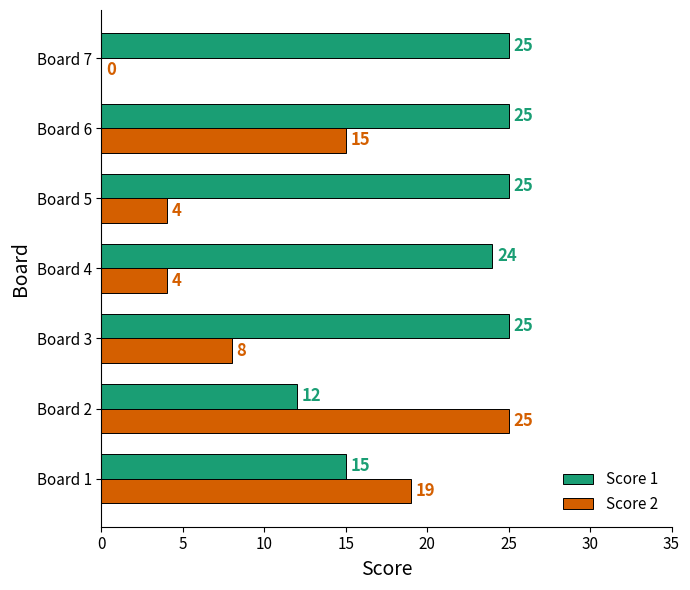

Is the value of Score 1 at Board 7 greater than the value of Score 2 at Board 5?

Yes